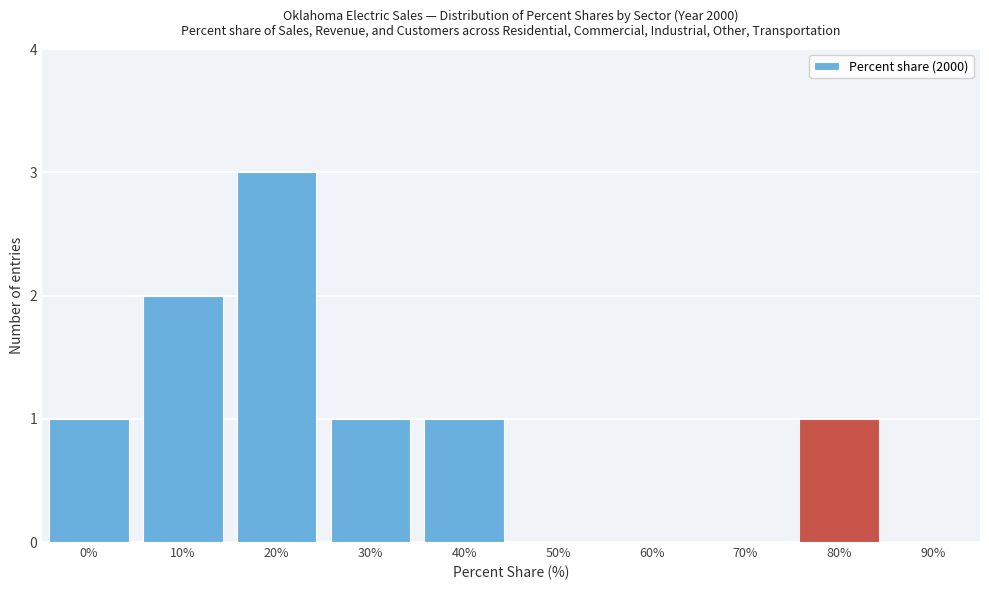

Reading right to left, list all the values displayed in this chart.

90%=0	80%=1	70%=0	60%=0	50%=0	40%=1	30%=1	20%=3	10%=2	0%=1